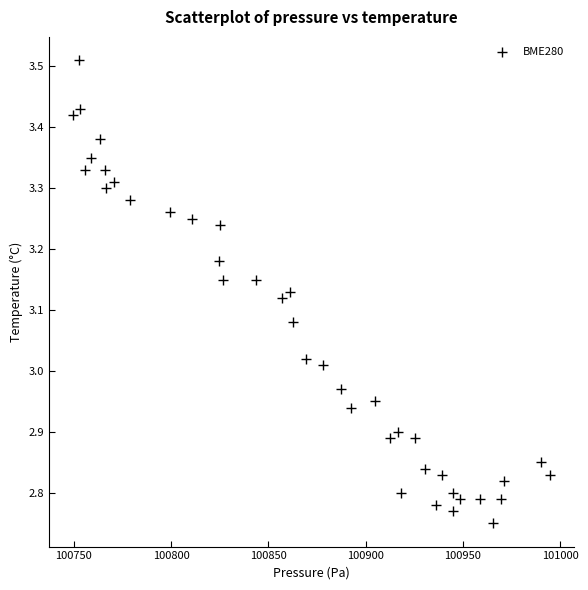

What is the range of Y values (max minus min)?

0.8